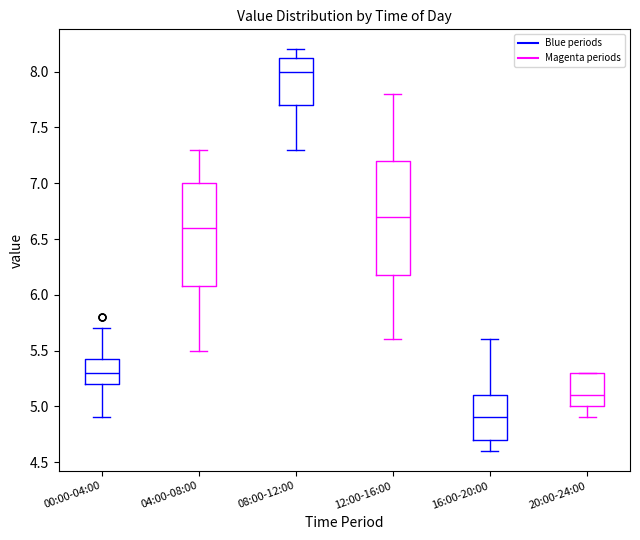

Where is the lower edge of the box for 08:00-12:00 on the y-axis? The values are not printed on the chart, so give them approximately, as read against the axis.

7.70